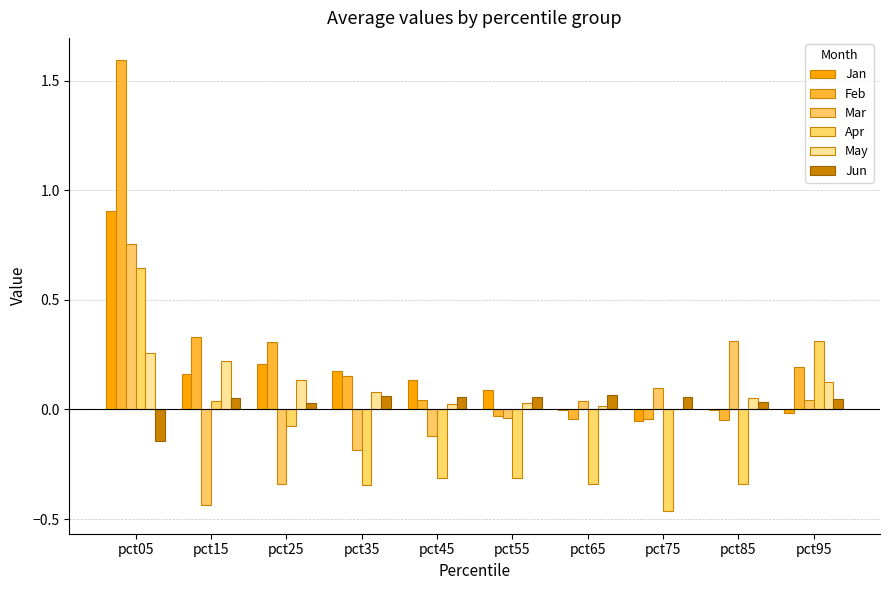

How many values in Mar are above zero?

5